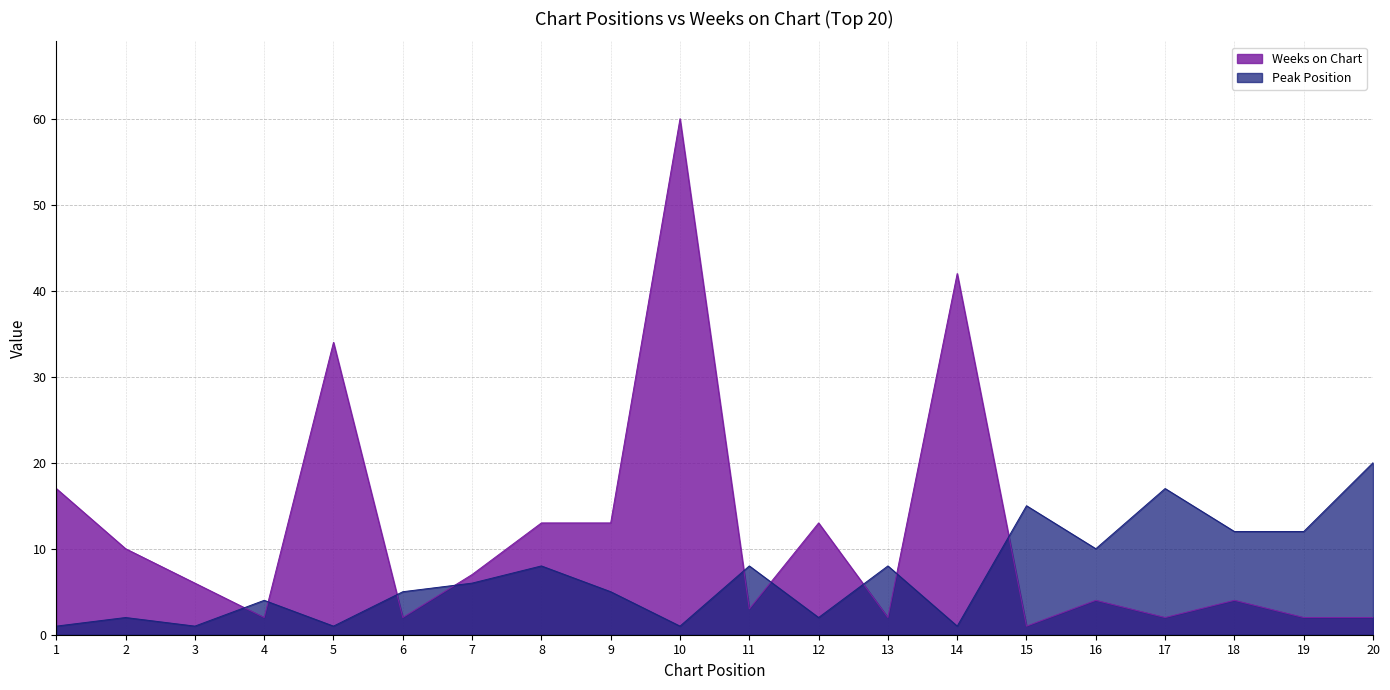

How many series are shown in this chart?

2